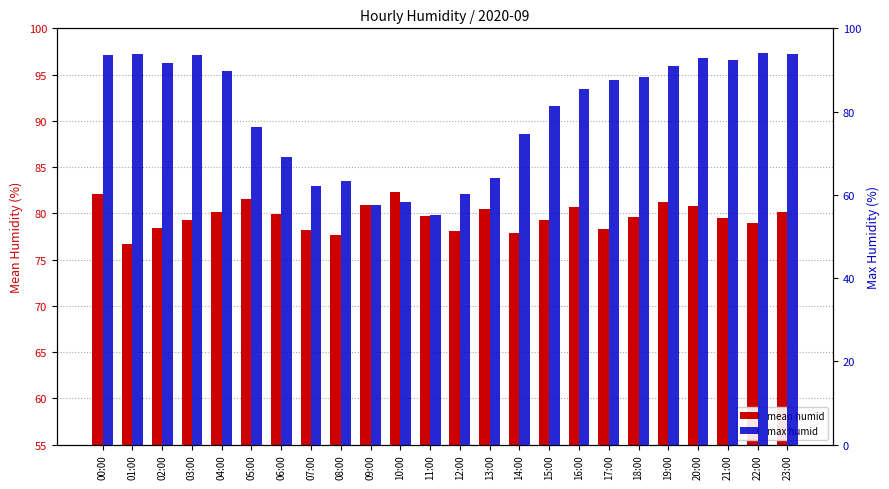

What is the average value of the max humid series?

79.6